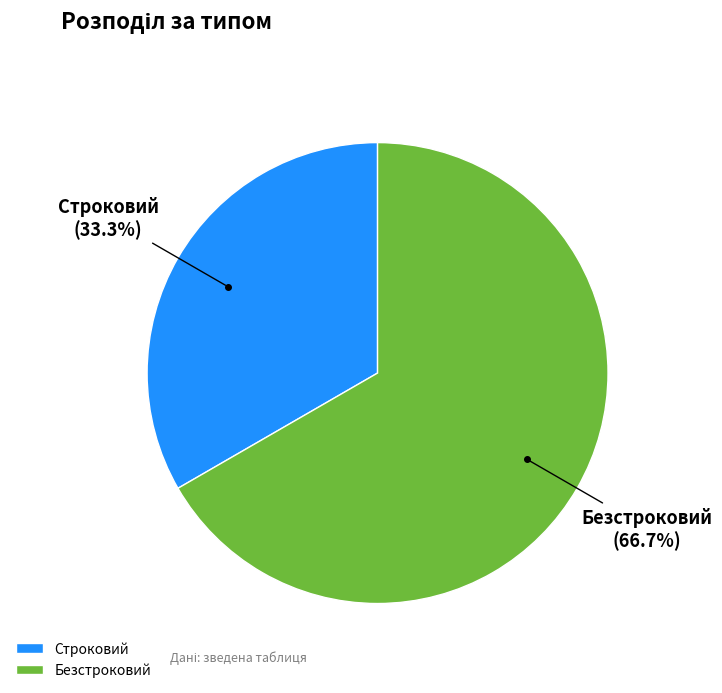

To the nearest percent, what portion does Строковий represent?

33%